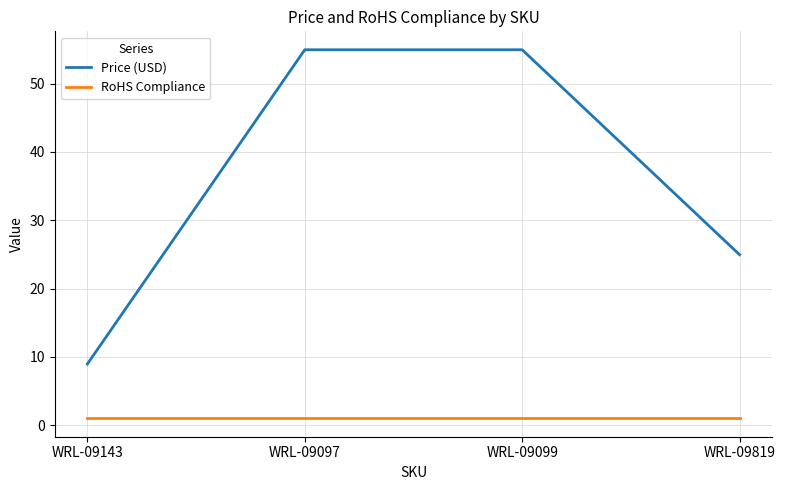

The Price (USD) series shows 14.0 at WRL-09143. True or false?

False